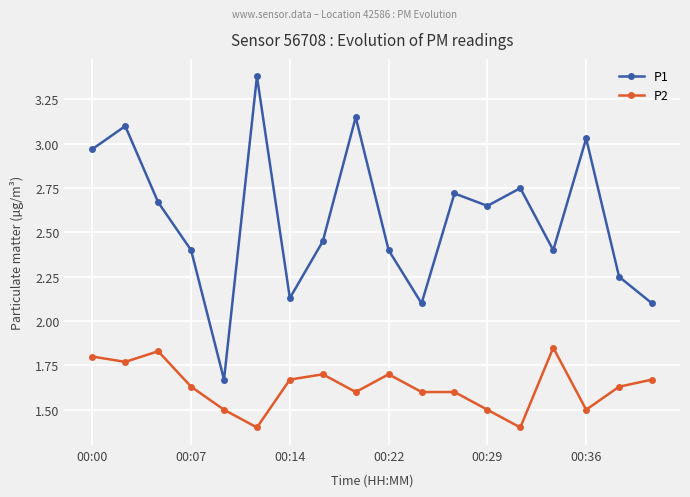

True or false: P2 and P1 cross at least once.

False